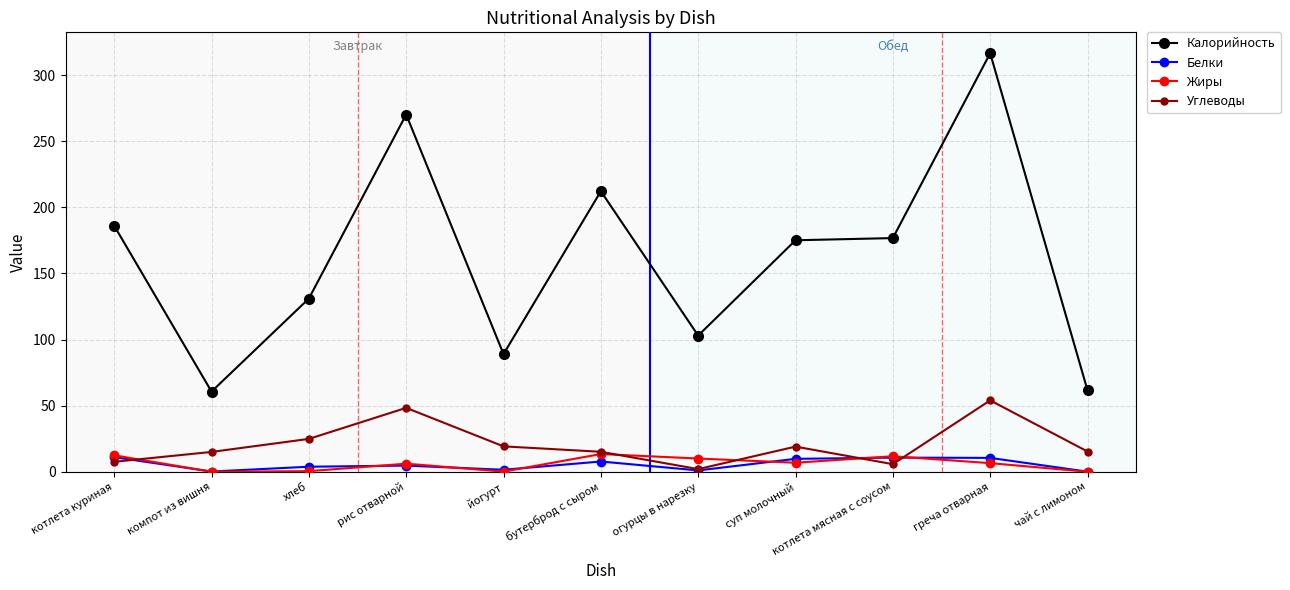

What is the difference between the highest and lowest values at чай с лимоном?

61.6